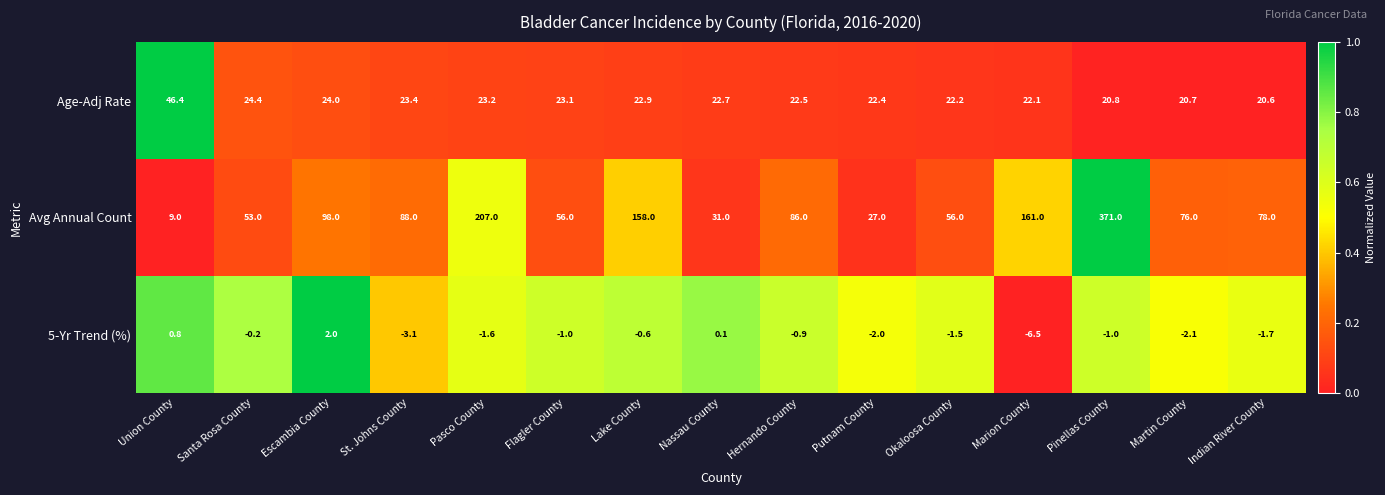

Is it true that 5-Yr Trend (%) equals -1.0 at Flagler County?

True